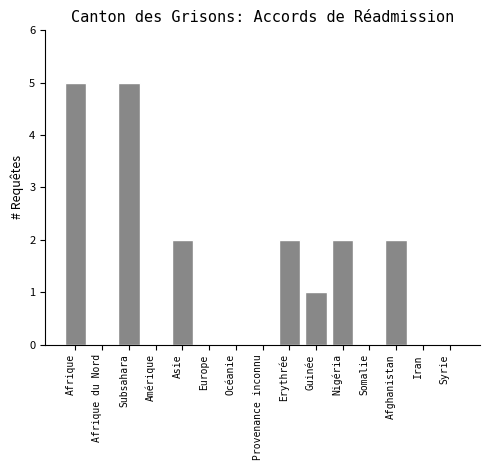

Reading right to left, transcribe all the data shown in this chart.

Syrie=0	Iran=0	Afghanistan=2	Somalie=0	Nigéria=2	Guinée=1	Erythrée=2	Provenance inconnu=0	Océanie=0	Europe=0	Asie=2	Amérique=0	Subsahara=5	Afrique du Nord=0	Afrique=5